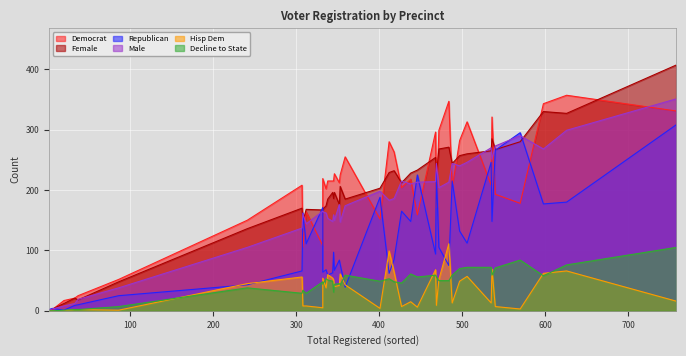

What is the value of the hispdem point at the 12th from the left?

8